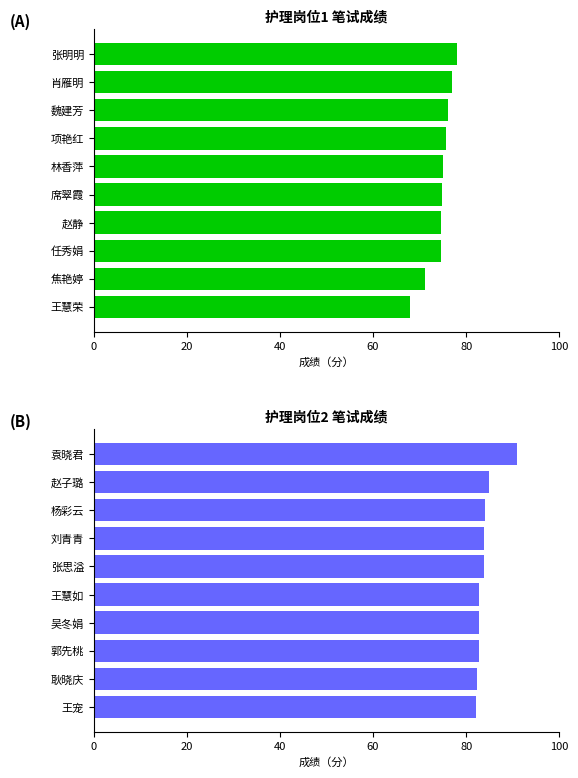

Is the value of 护理岗位1 at 8 greater than the value of 护理岗位2 at 60?

No